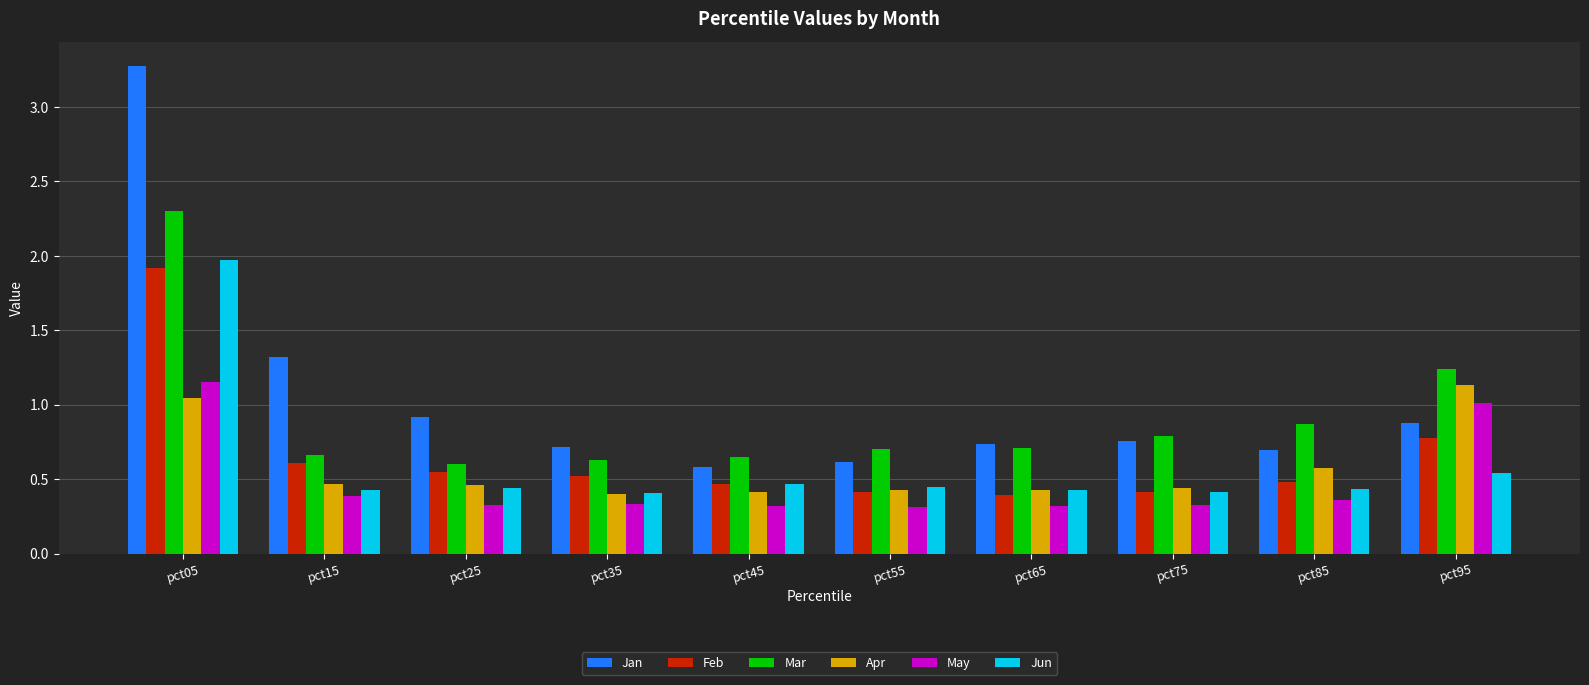

What is the total value across all series at pct15?

3.9